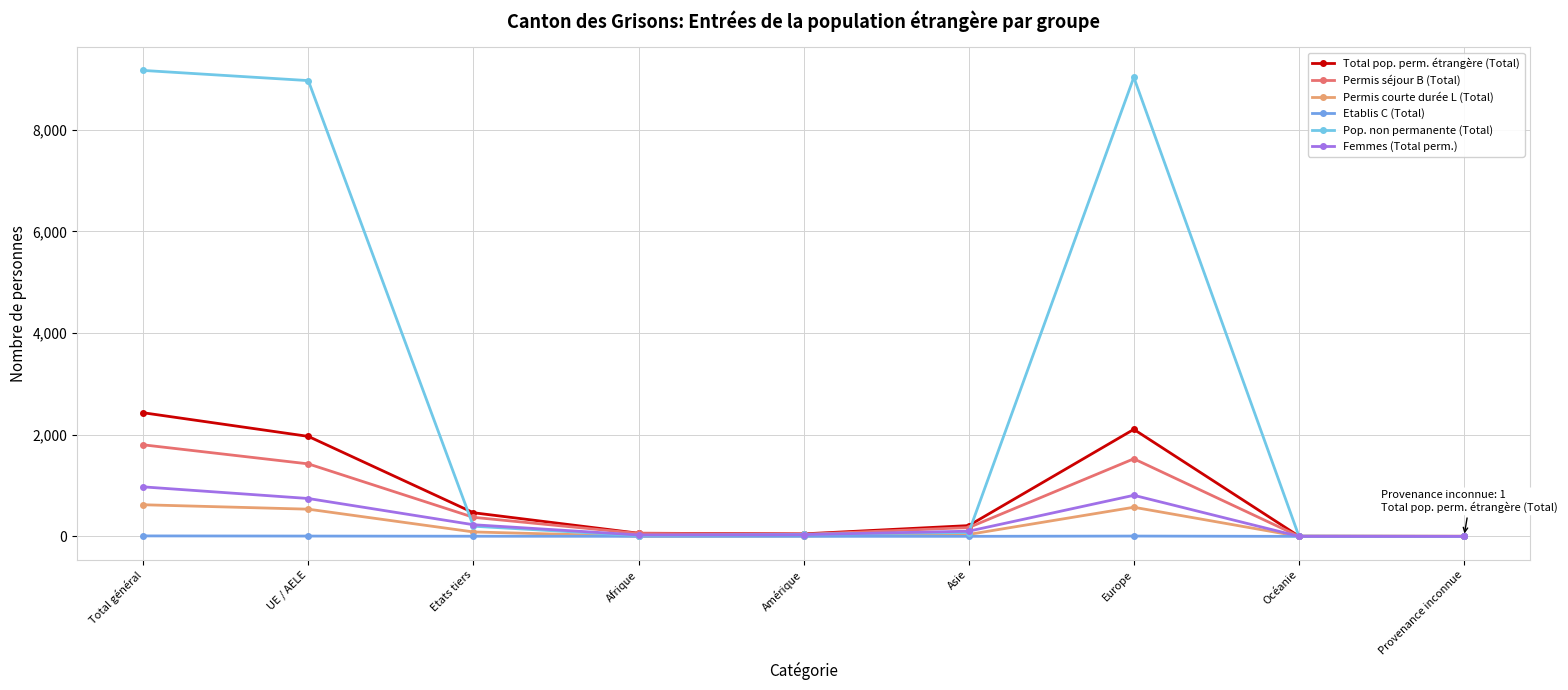

In Permis séjour B (Total), how many points are lower than both neighbors (excluding endpoints)?

1